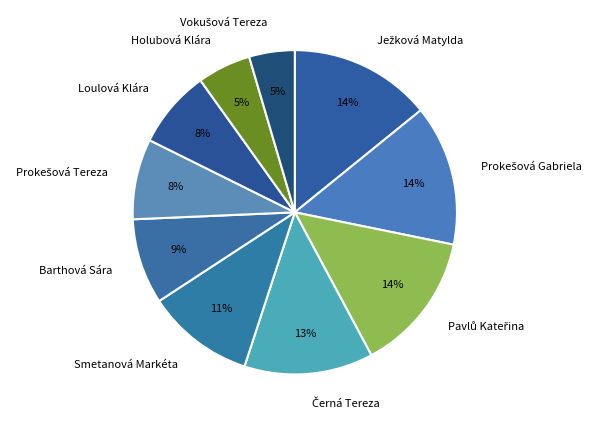

How many slices are in this pie chart?

10